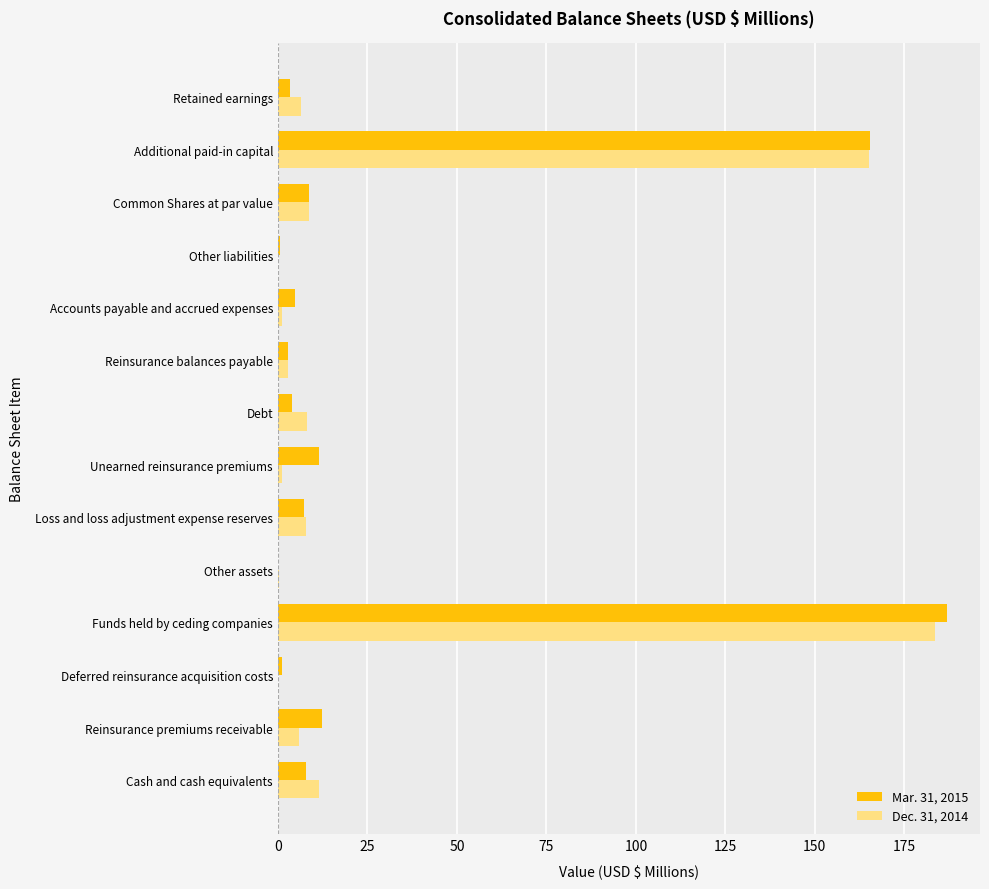

At which category is the sum across all series the highest?

Funds held by ceding companies